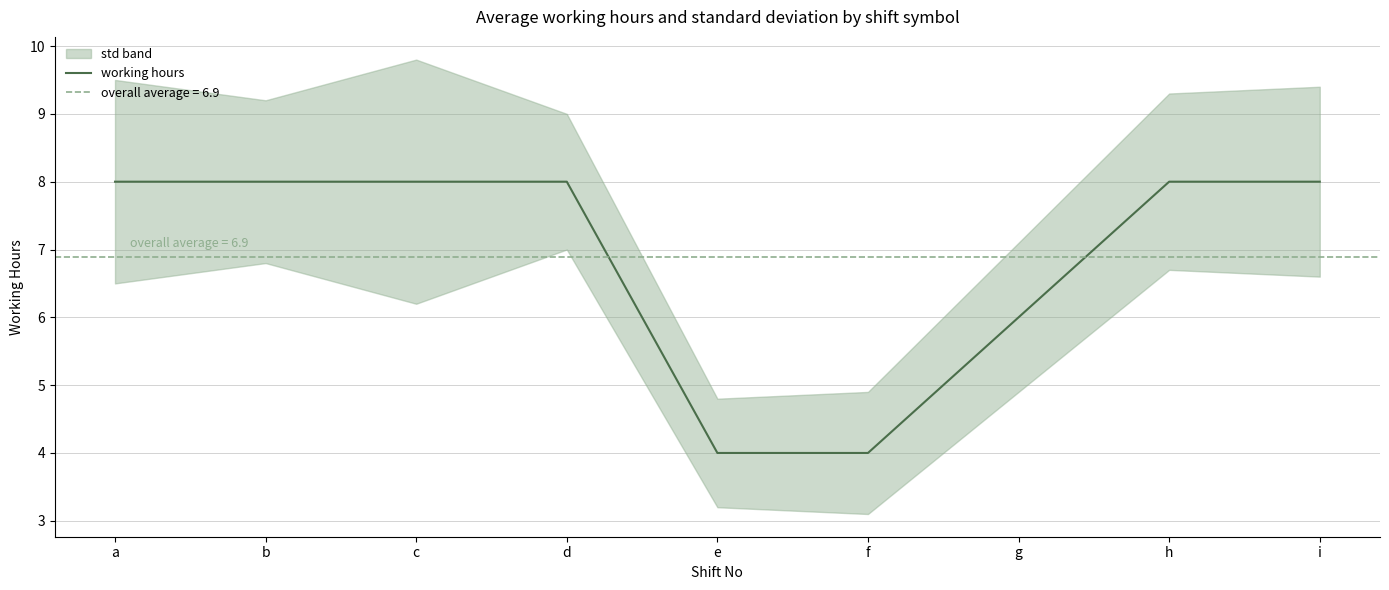

Does the chart have visible grid lines?

Yes